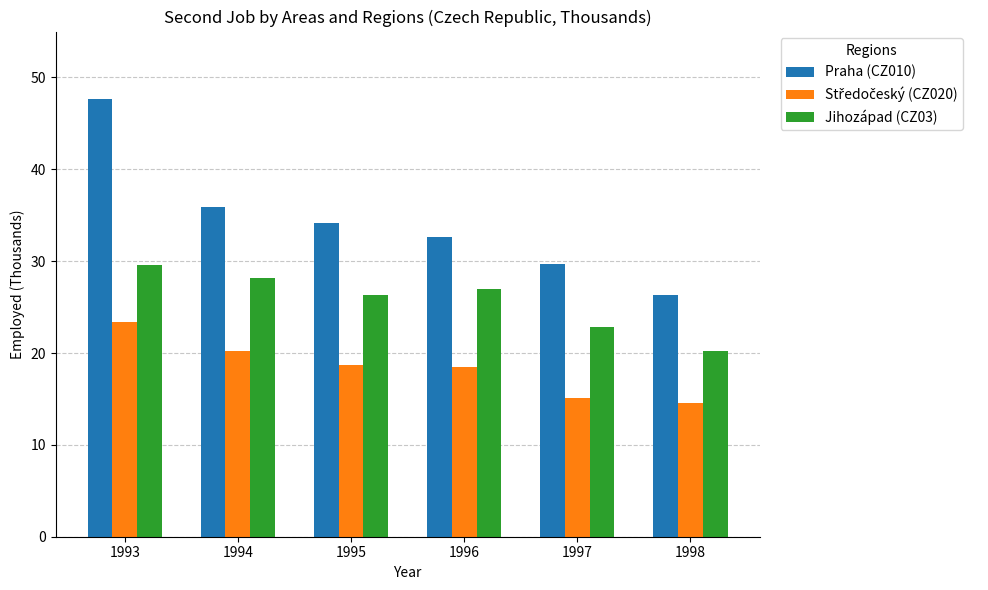

Does the chart contain stacked bars?

No